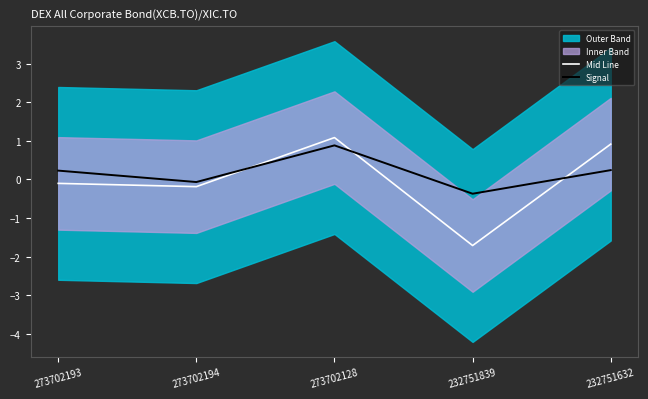

What is the difference between the second highest and second lowest values in the Mid Line series?

1.1